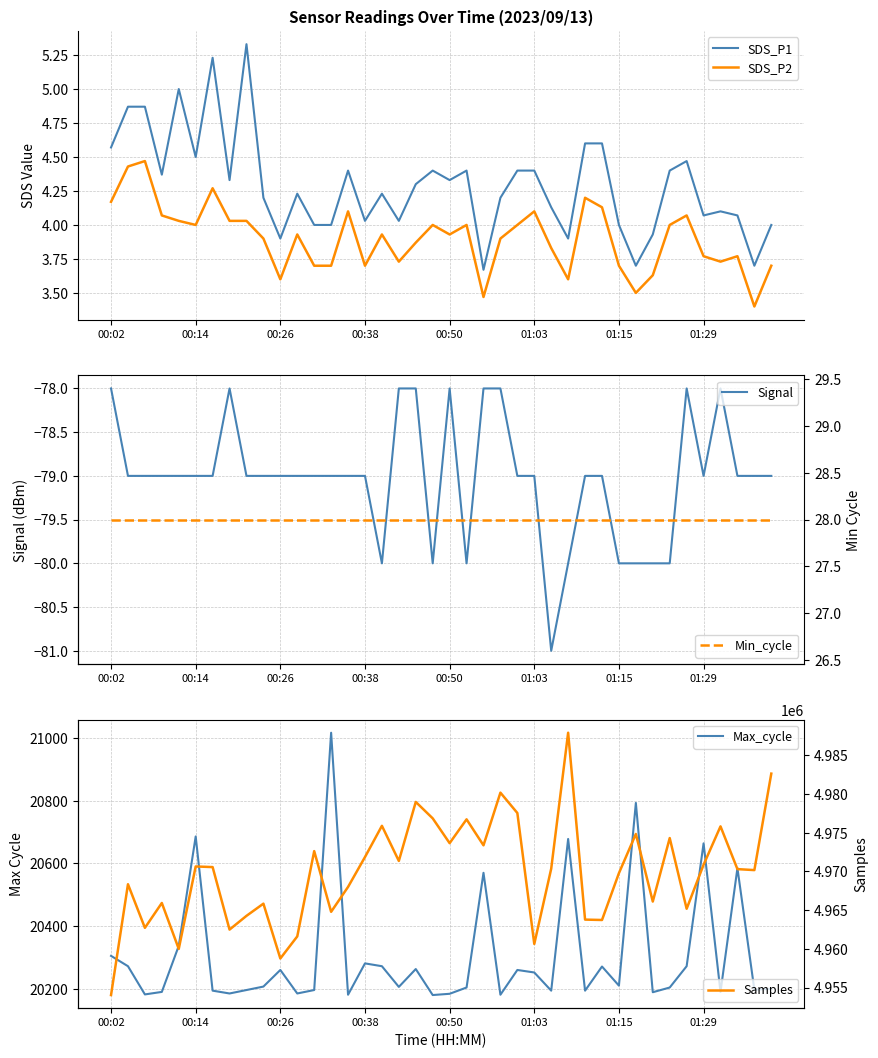

Is it true that SDS_P2 equals 3.7 at 17?

True